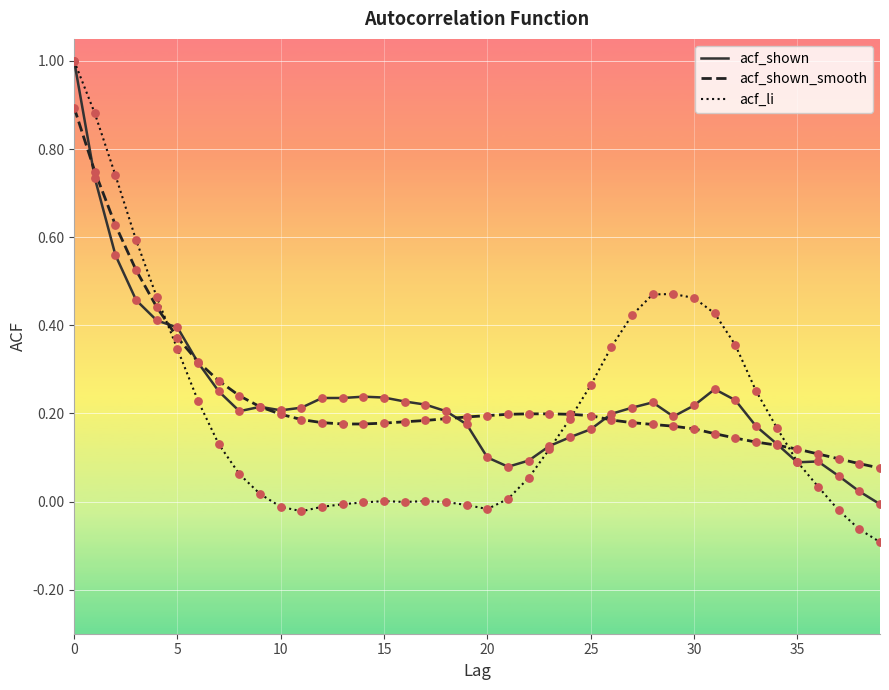

Which series has the largest range (max minus min)?

acf_li